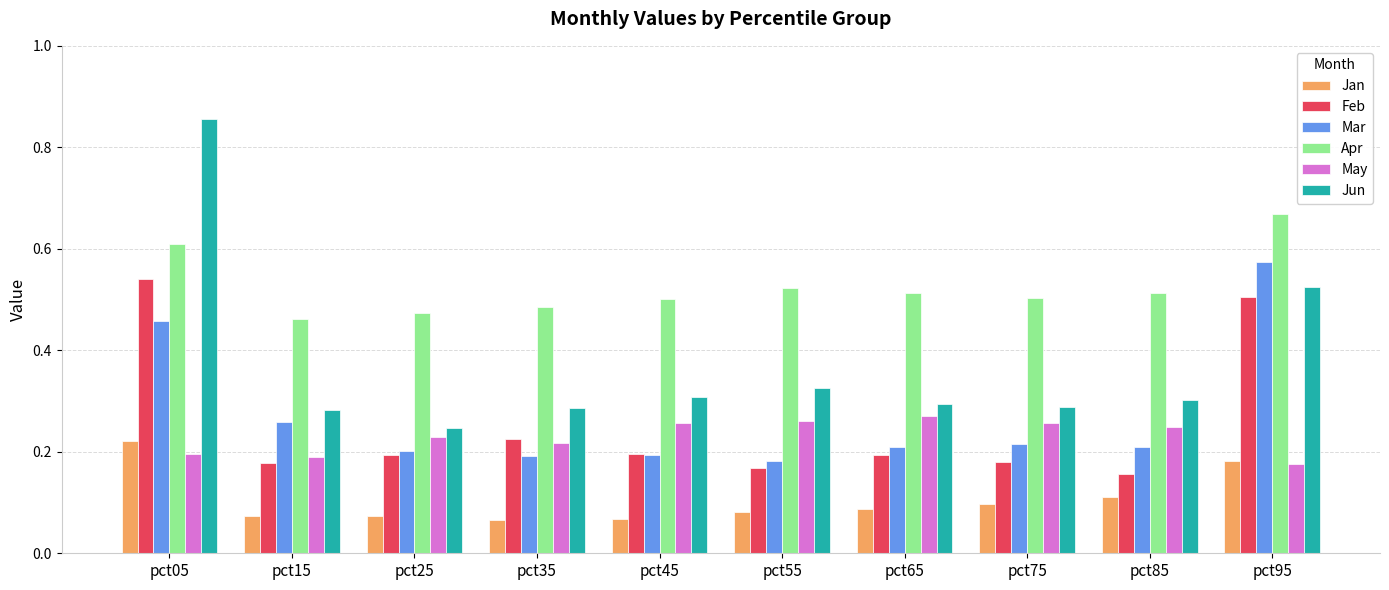

Which series has the widest spread of values?

Jun